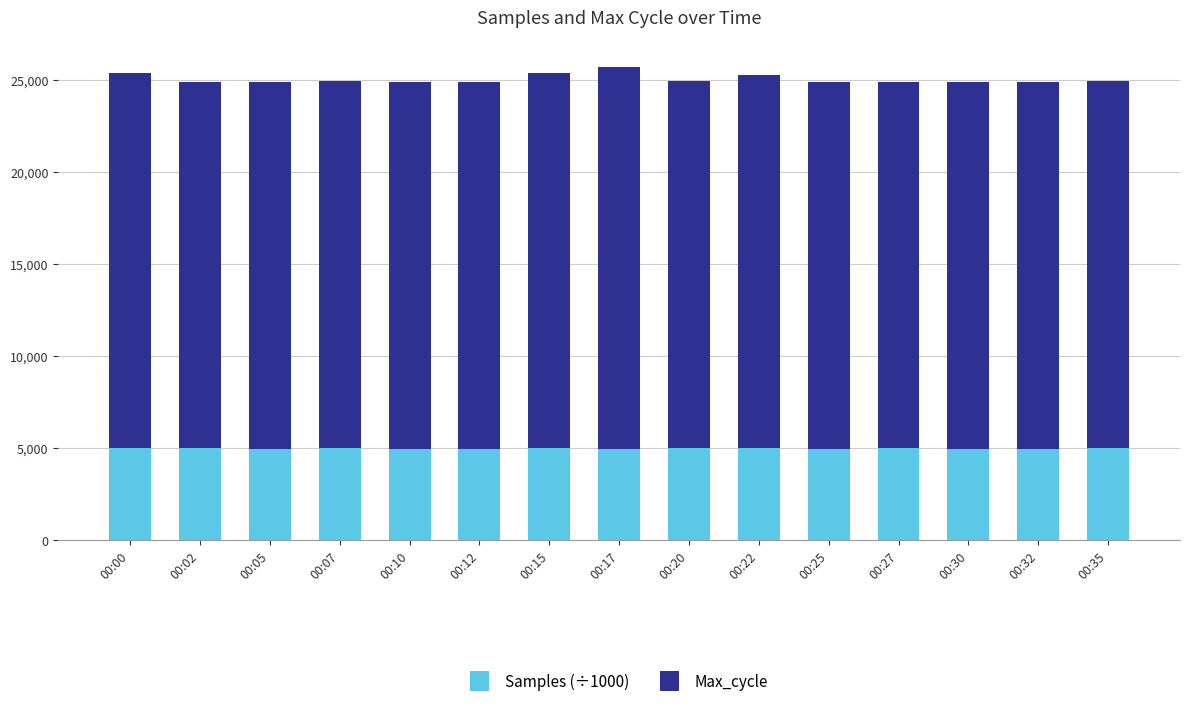

How many distinct data groups are displayed?

2